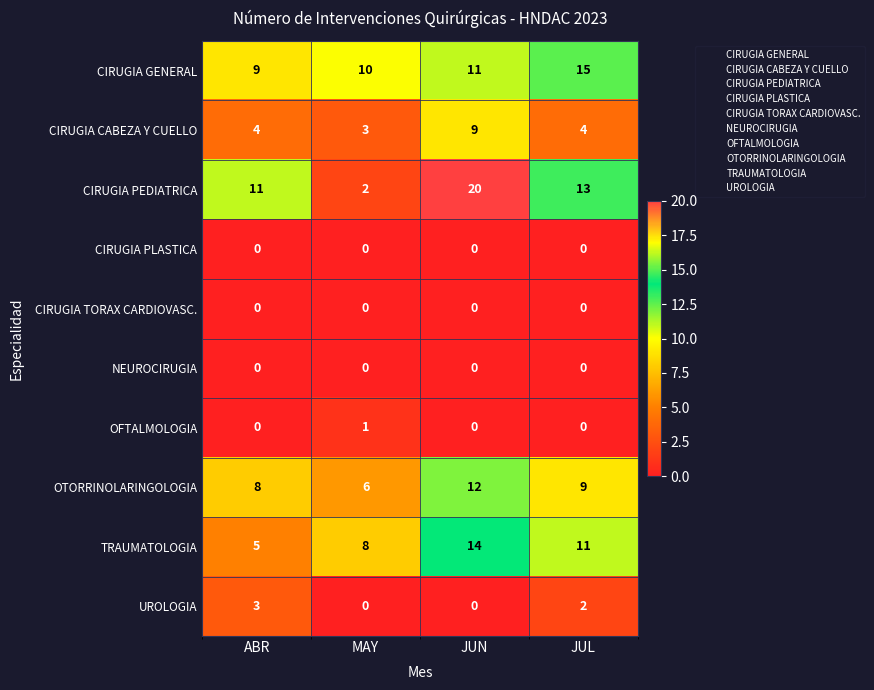

Count the number of data series in this chart.

10